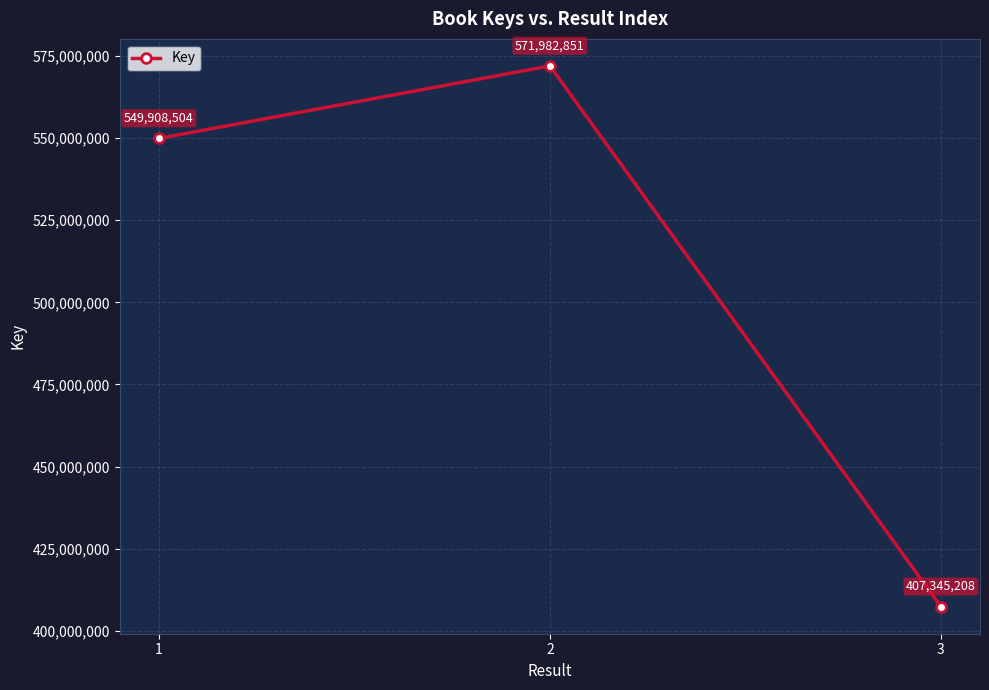

What is the change in value from 2 to 3?

-164637643